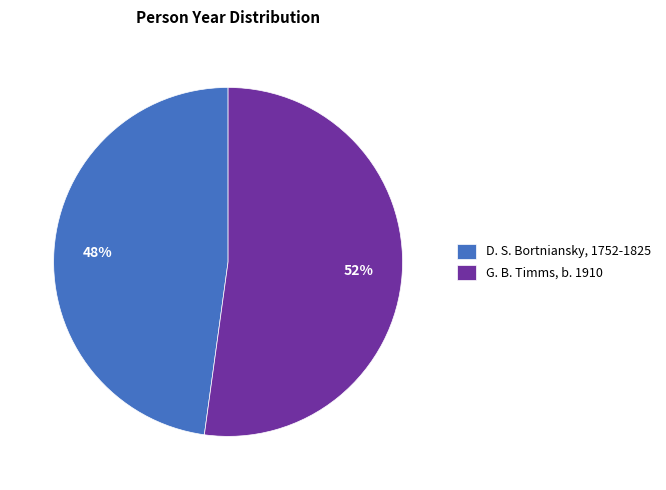

Is it true that D. S. Bortniansky, 1752-1825 is 63% of the pie?

False